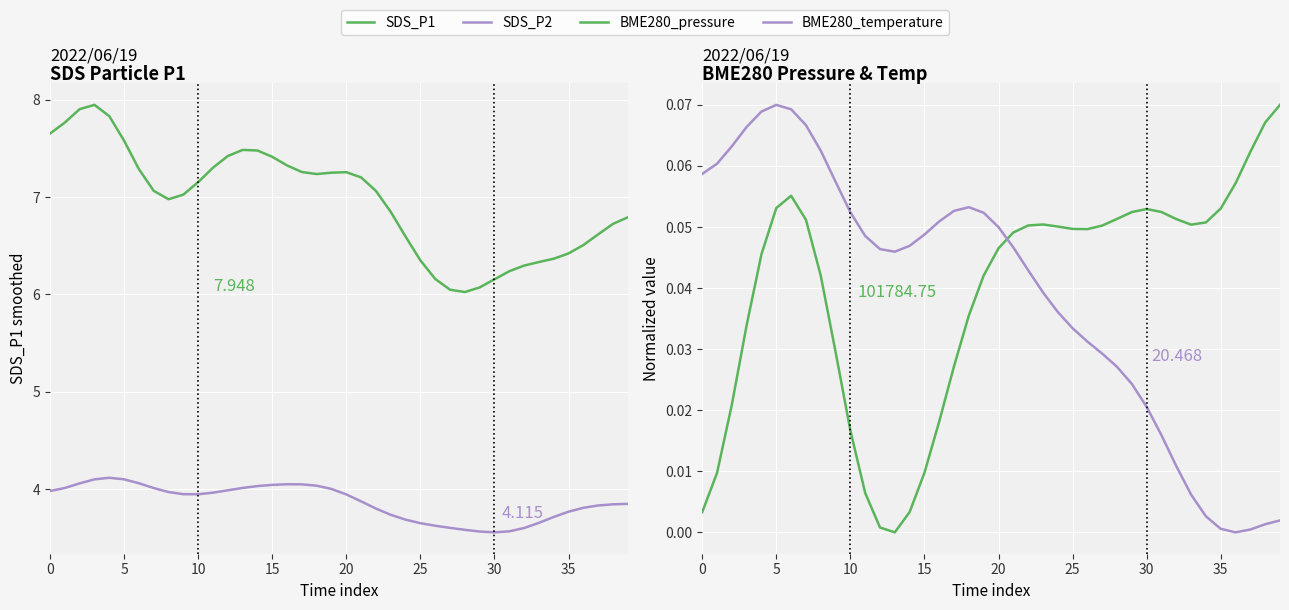

At which label does BME280_temperature reach its minimum?

36